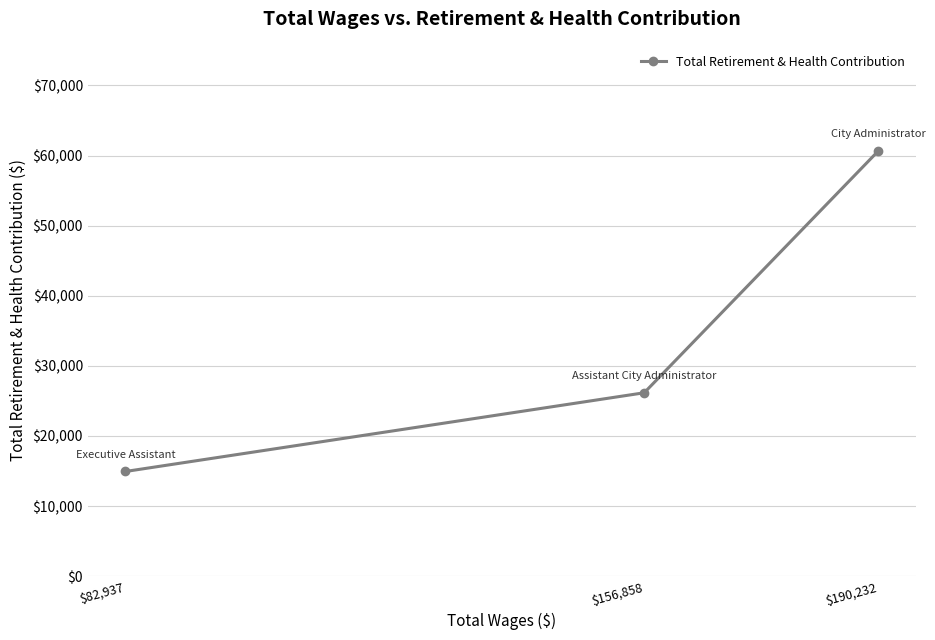

What is the value of the 2nd point from the left?

26169